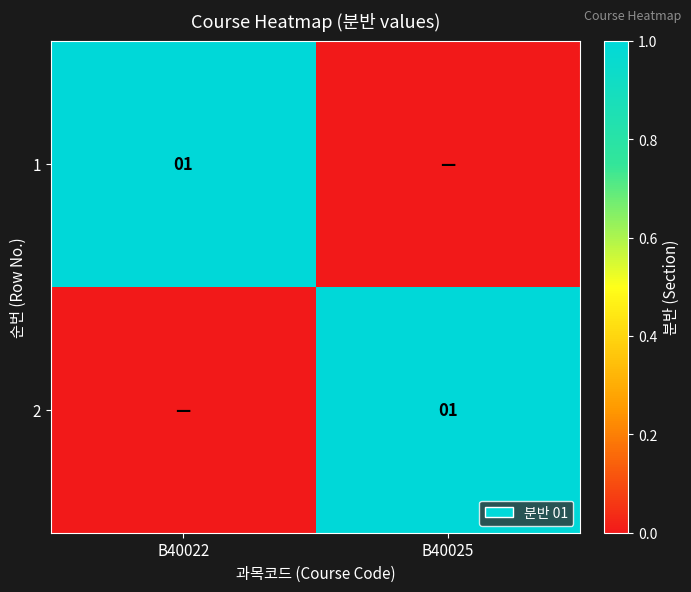

Is it true that 1 equals 1 at B40022?

True